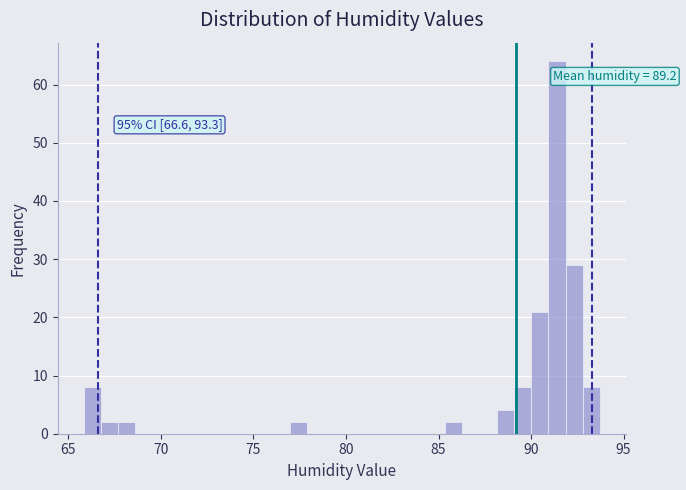

Around what value on the x-axis is the tallest bar? Give the approximate position of its centre, as read against the axis.

91.5